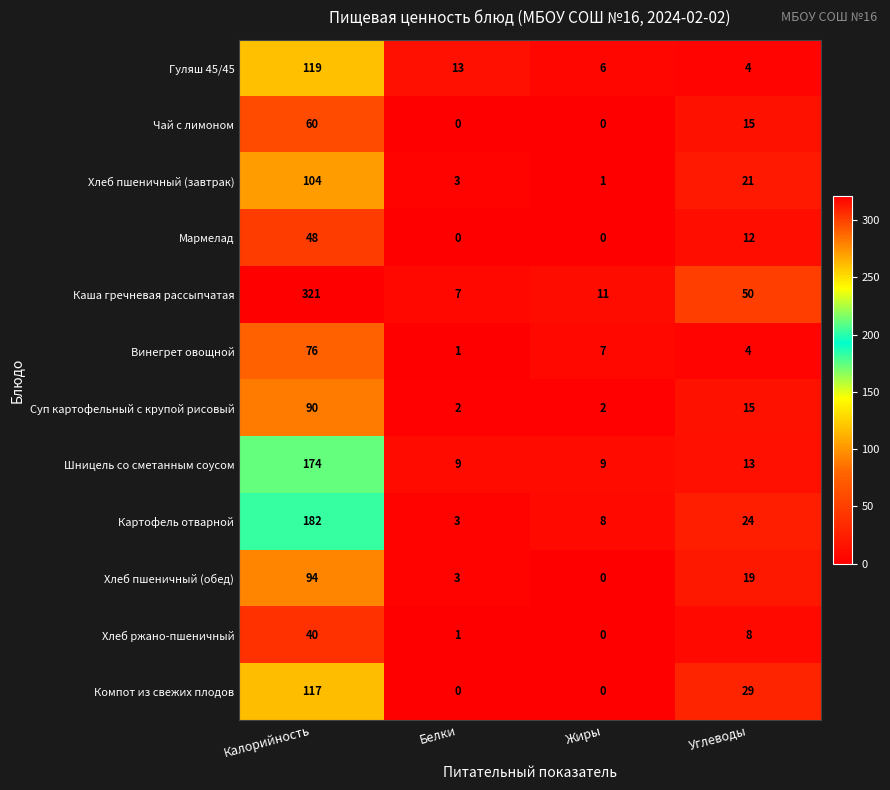

Which category has the highest value across all series?

Калорийность